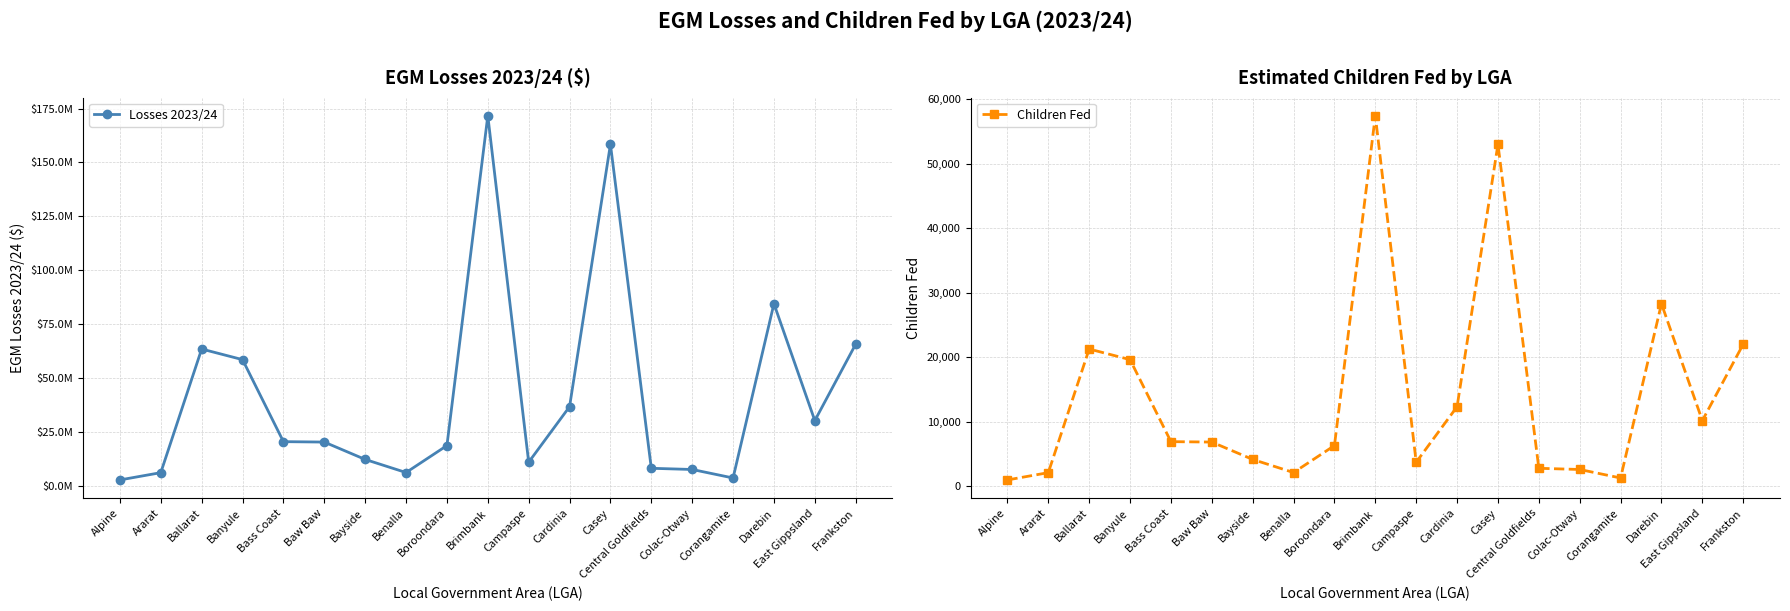

Where is the first local minimum for Children Fed?

Benalla